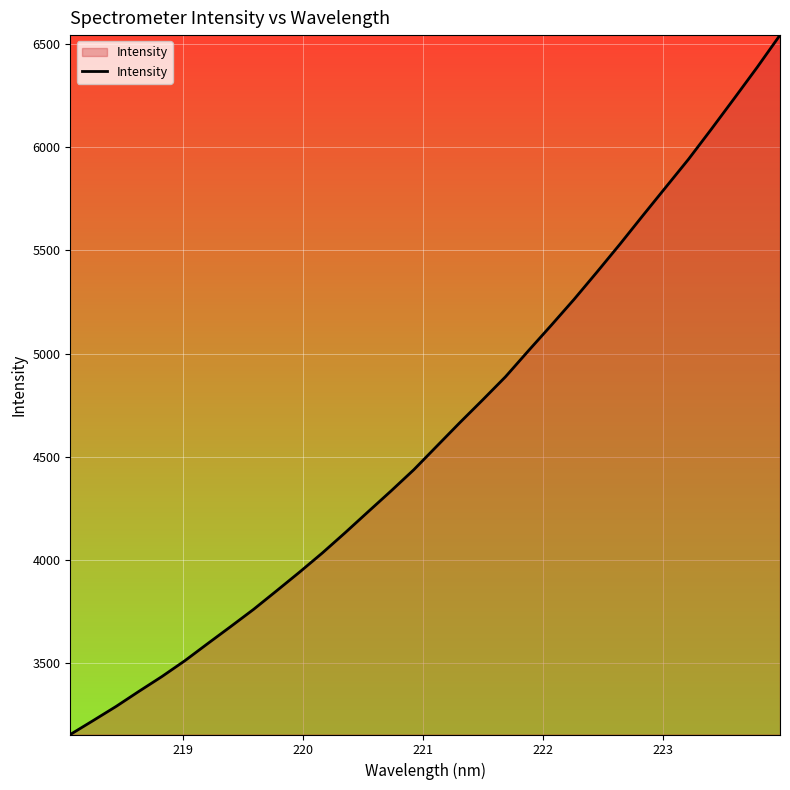

What is the maximum value shown in the chart?

6543.6